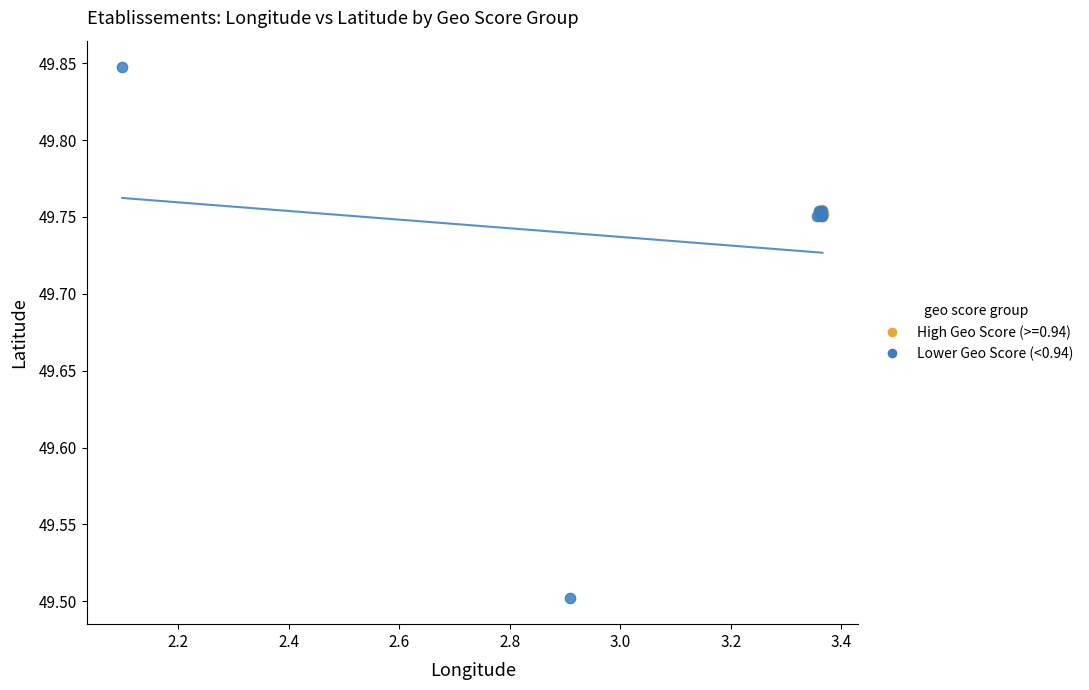

Which series reaches the minimum Y coordinate?

Lower Geo Score (<0.94)